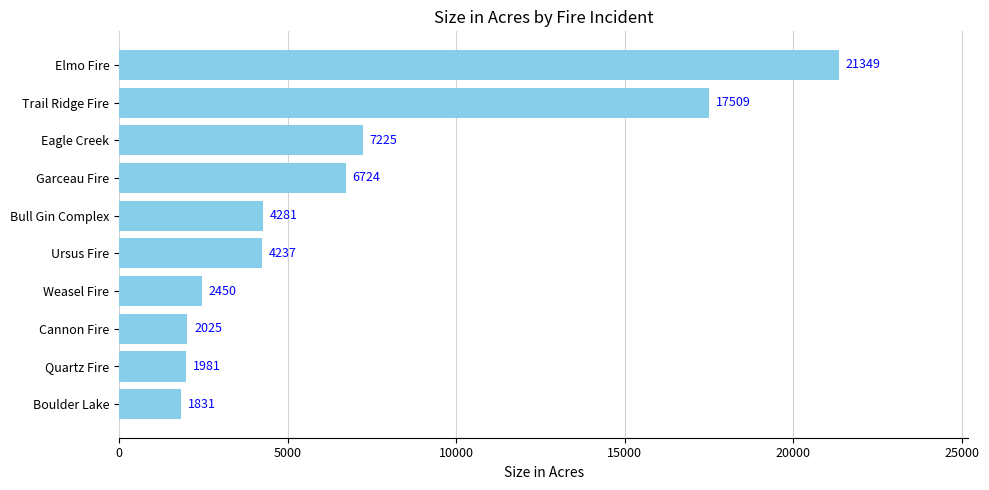

Reading top to bottom, transcribe all the data shown in this chart.

Elmo Fire=21349	Trail Ridge Fire=17509	Eagle Creek=7225	Garceau Fire=6724	Bull Gin Complex=4281	Ursus Fire=4237	Weasel Fire=2450	Cannon Fire=2025	Quartz Fire=1981	Boulder Lake=1831